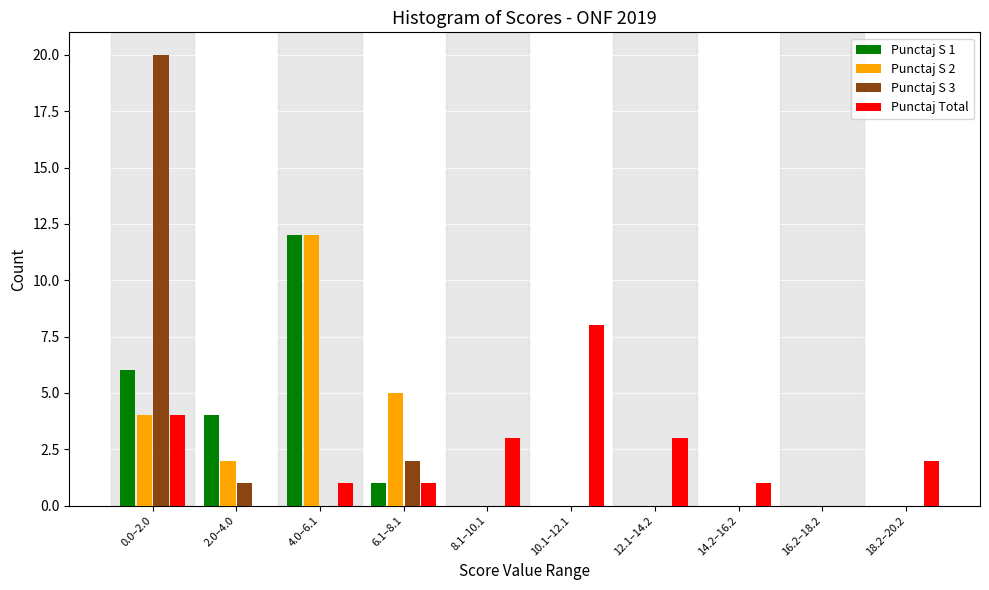

The value of Punctaj S 2 at 18.2–20.2 is -6. True or false?

False